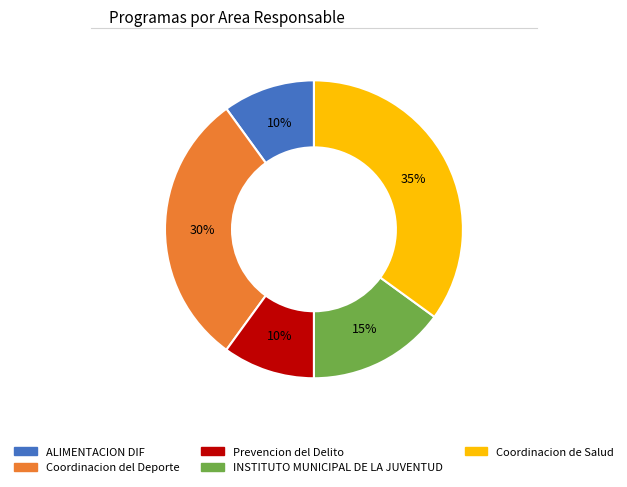

To the nearest percent, what is the average slice percentage?

20%